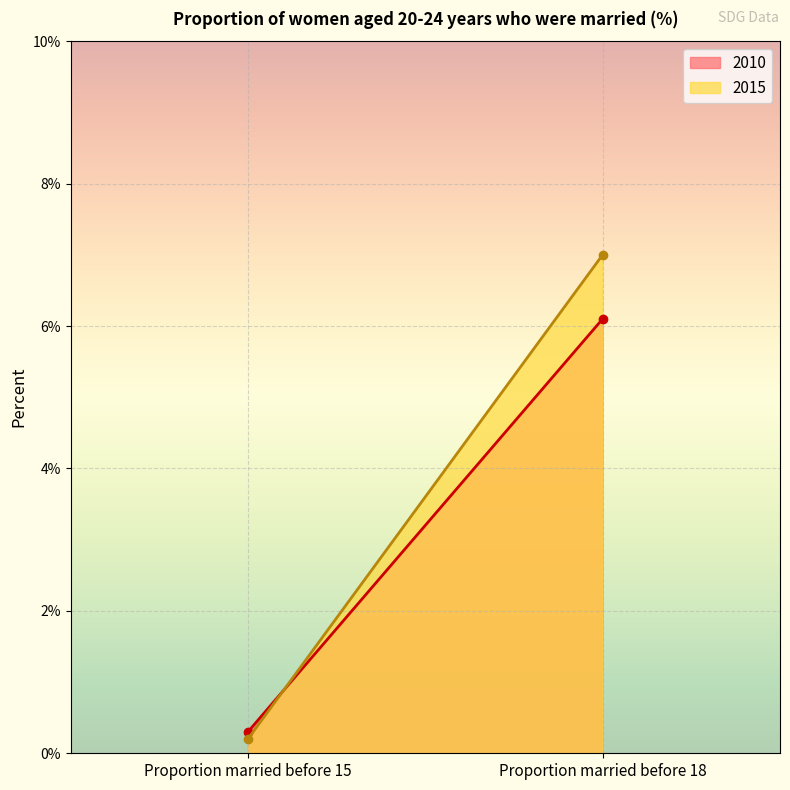

Between Proportion married before 15 and Proportion married before 18, which series saw the biggest shift?

2015